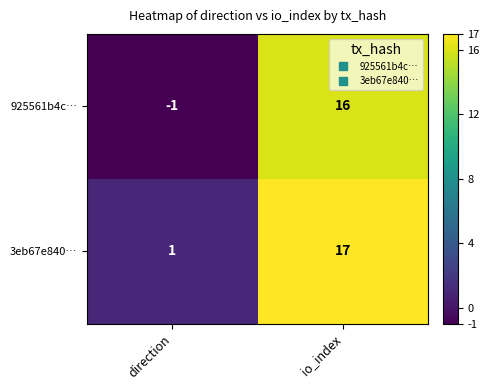

Which series has the widest spread of values?

925561b4c…